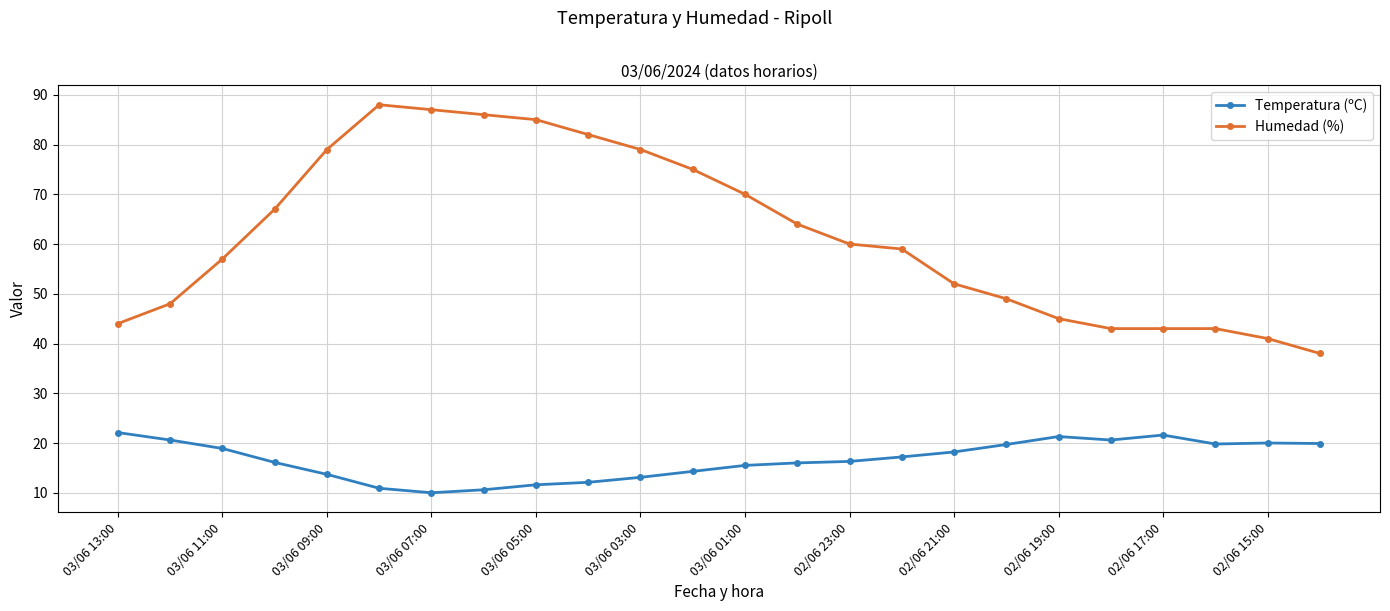

Which series has the widest spread of values?

Humedad (%)